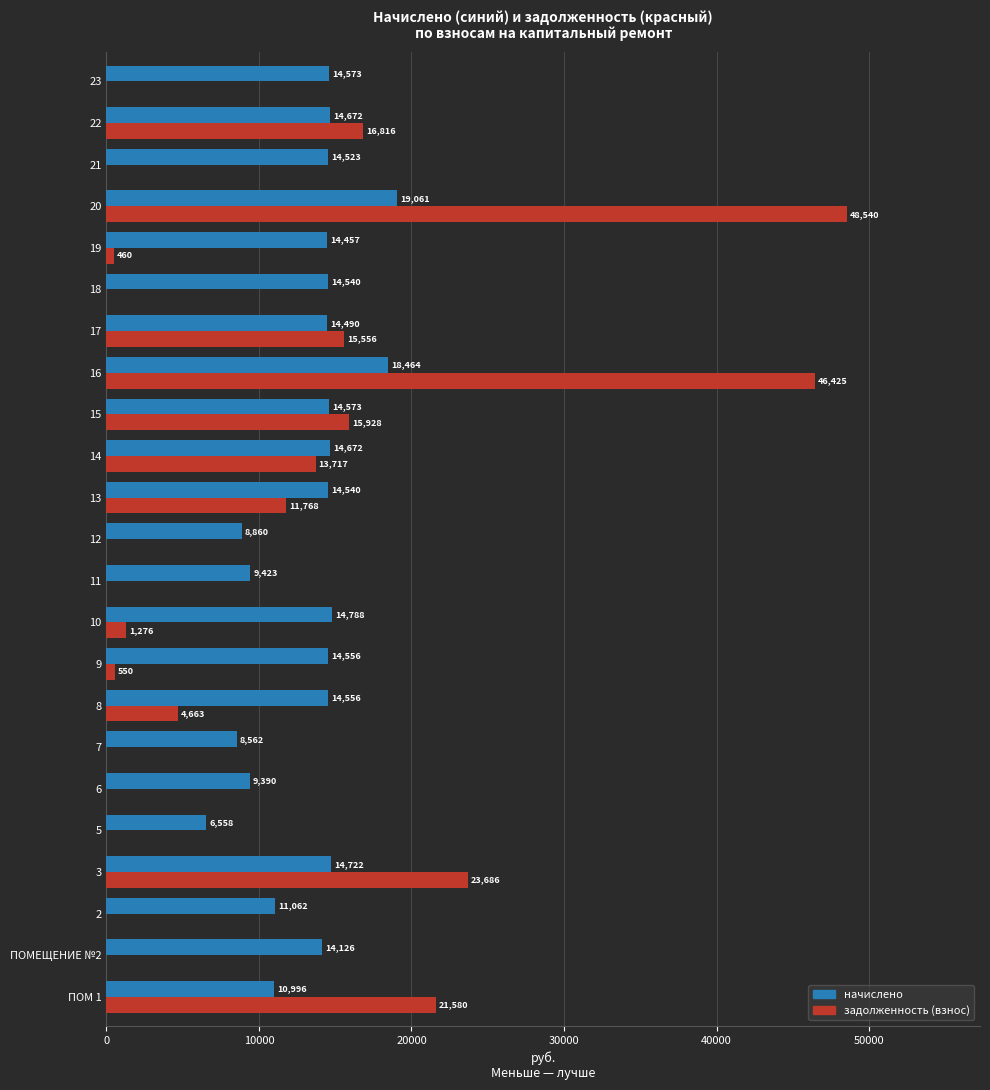

The value of начислено at 11 is 5717.7. True or false?

False